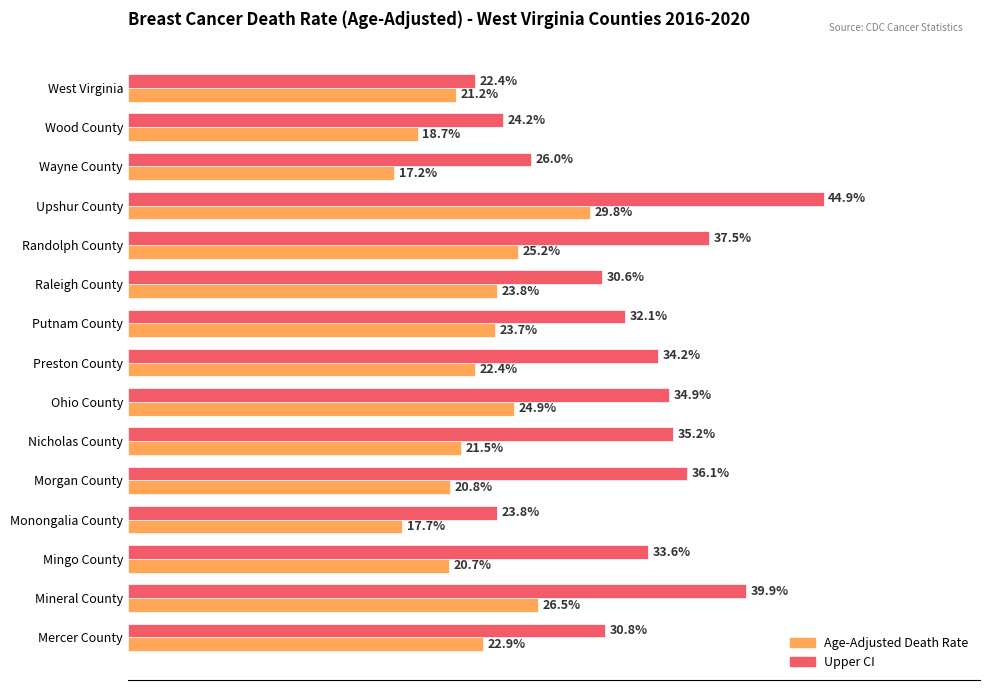

Which category has the highest value in the Age-Adjusted Death Rate series?

Upshur County